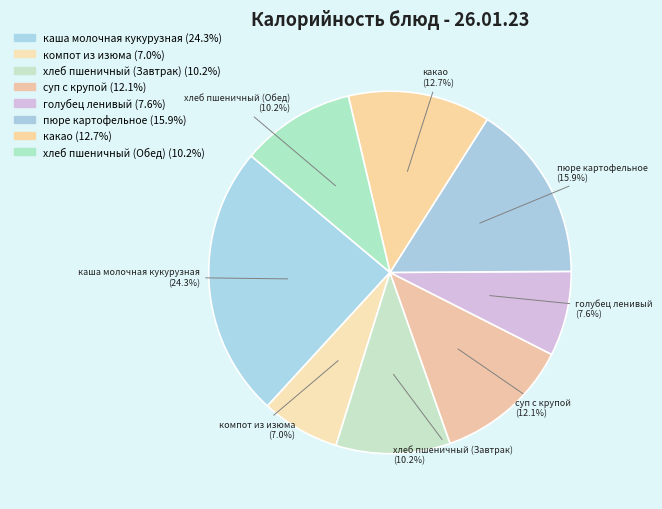

Which slice is the largest?

каша молочная кукурузная